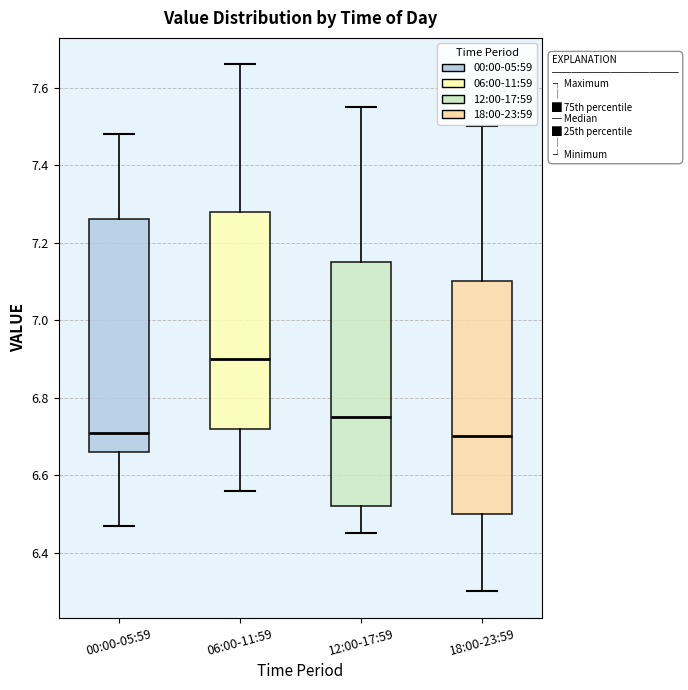

Where does the median line of the box for 00:00-05:59 sit on the y-axis? The values are not printed on the chart, so give them approximately, as read against the axis.

6.72